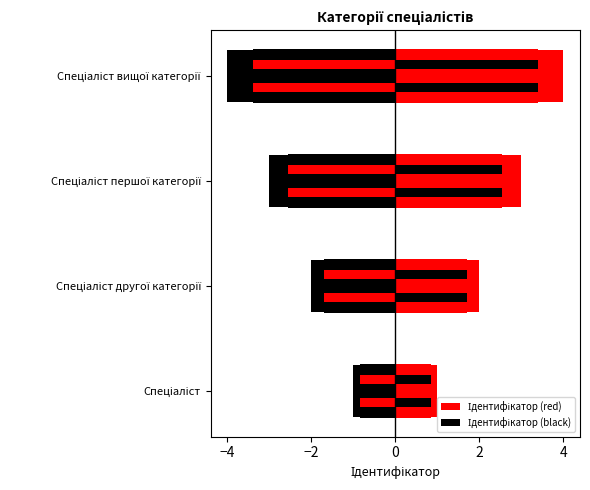

How many data points in Ідентифікатор (black) are less than -2?

2